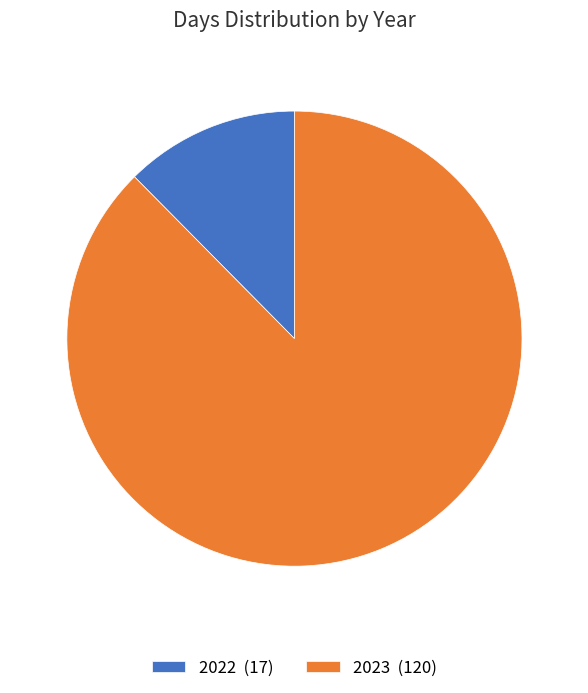

What is the majority slice?

2023